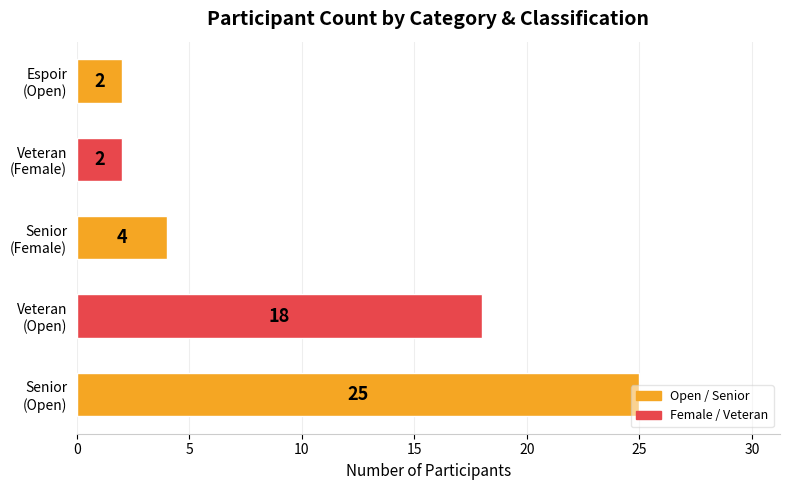

What is the difference between the maximum and minimum values?

23